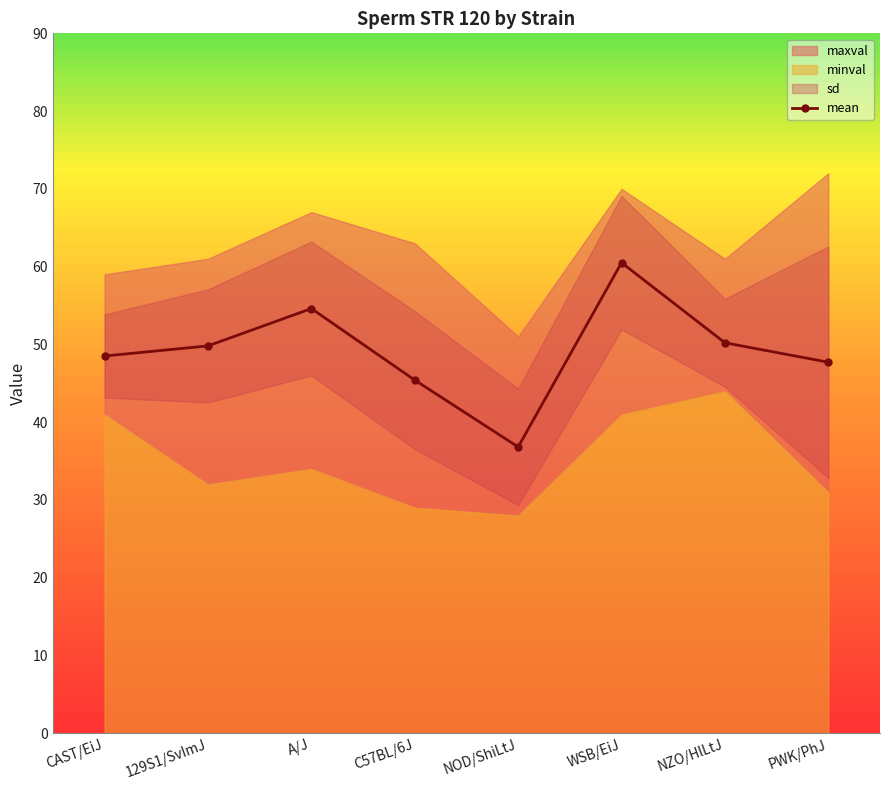

How many lines are shown in the chart?

1